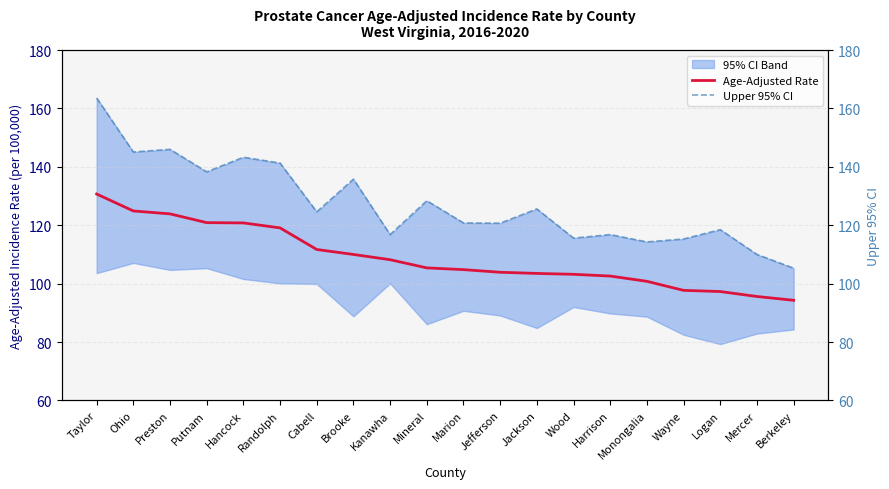

What is the spread (max minus min) of values at Monongalia?

13.5